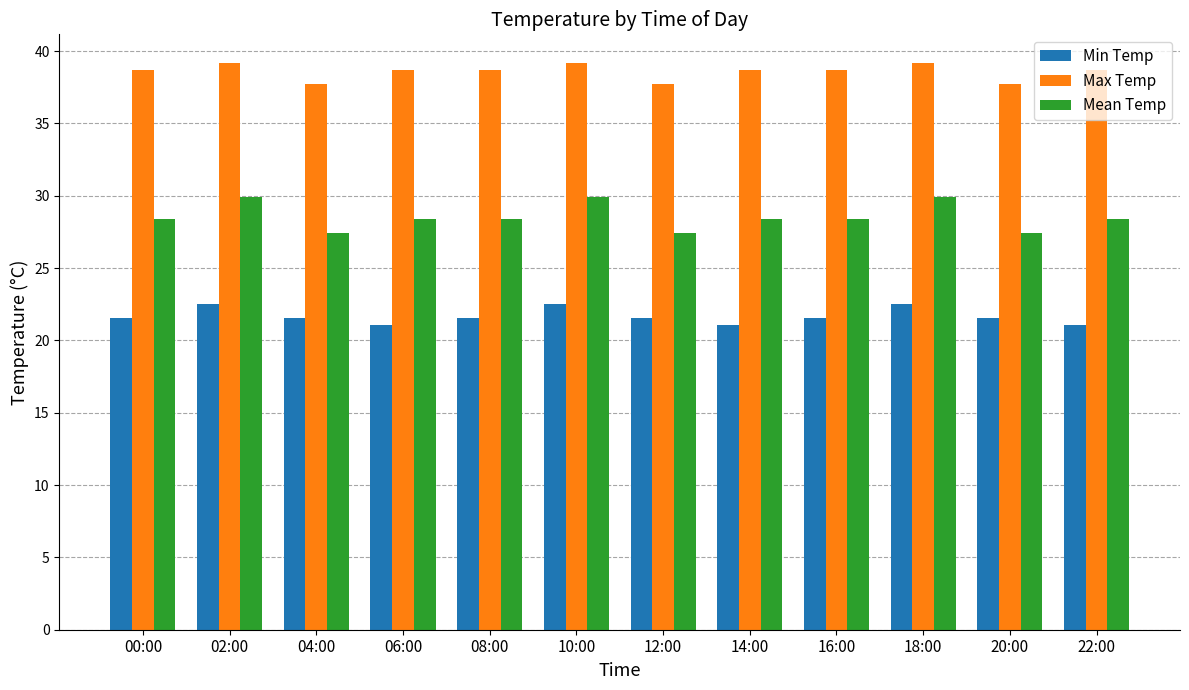

Rank the series by their maximum value, from lowest to highest.

Min Temp, Mean Temp, Max Temp